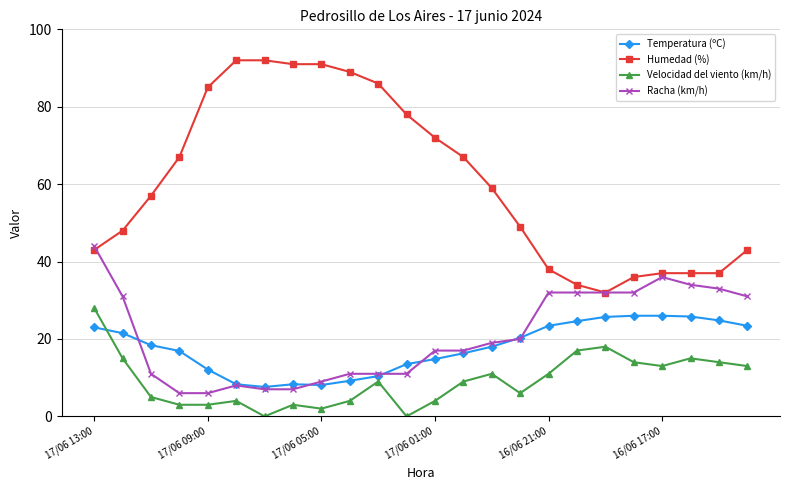

Does the chart display data point markers on the line(s)?

Yes